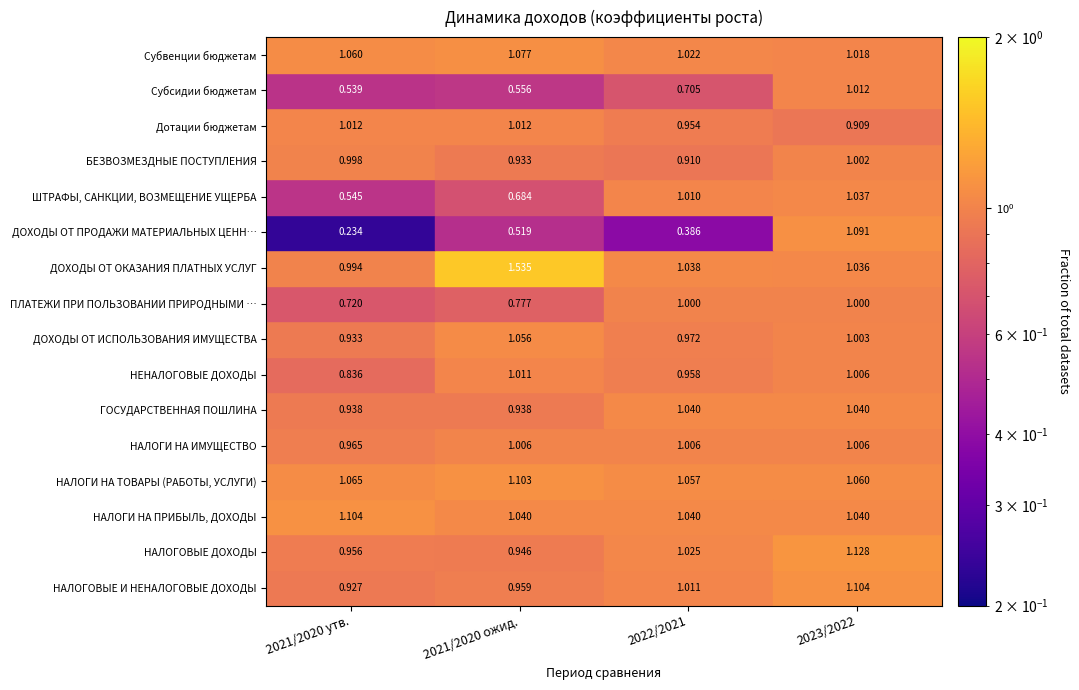

How many distinct data groups are displayed?

16